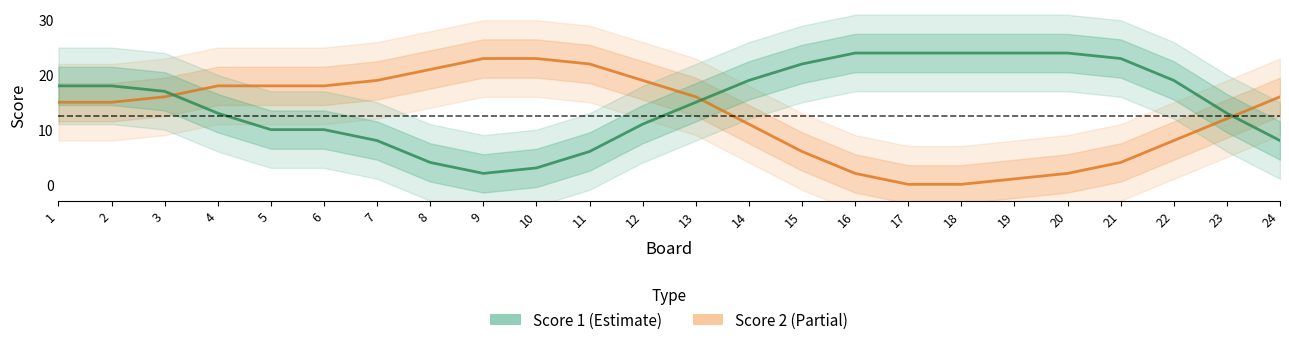

How many times do Score 2 and Score 1 cross each other?

3